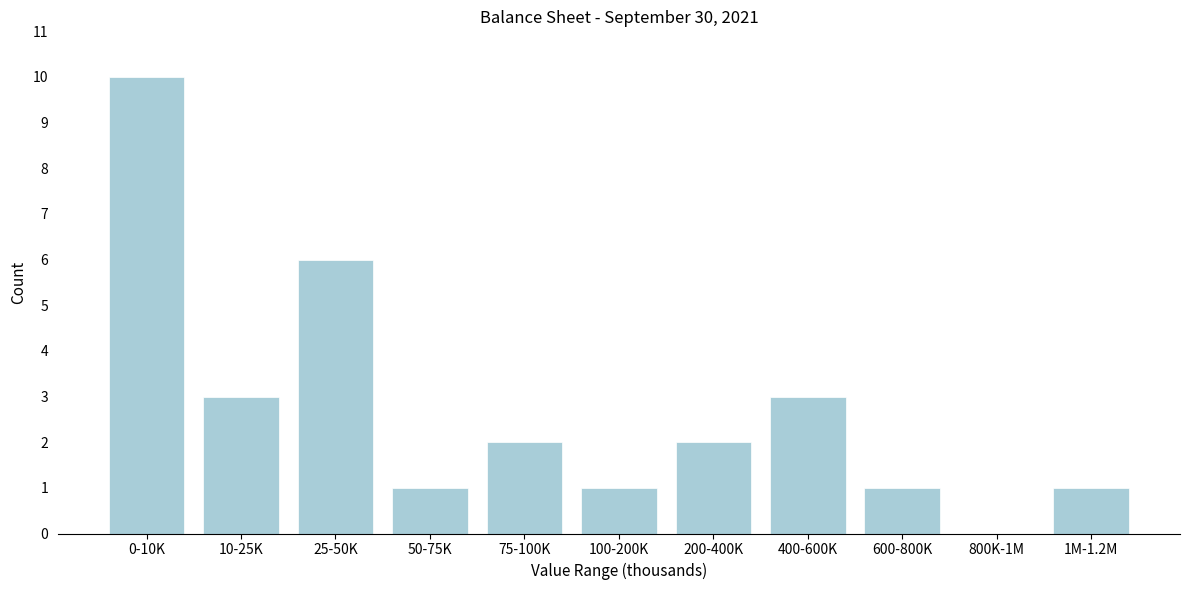

Reading left to right, extract all data points from this chart.

0-10K=10	10-25K=3	25-50K=6	50-75K=1	75-100K=2	100-200K=1	200-400K=2	400-600K=3	600-800K=1	800K-1M=0	1M-1.2M=1